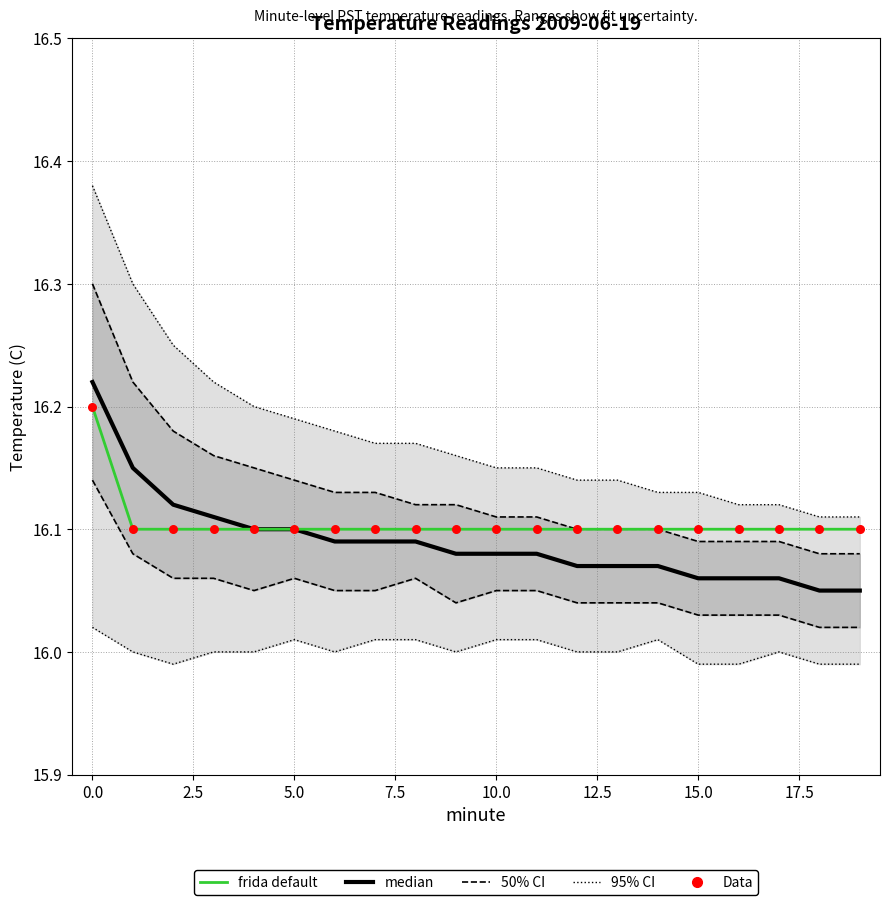

Is the value of median at 17.5 greater than the value of frida default at 14?

No